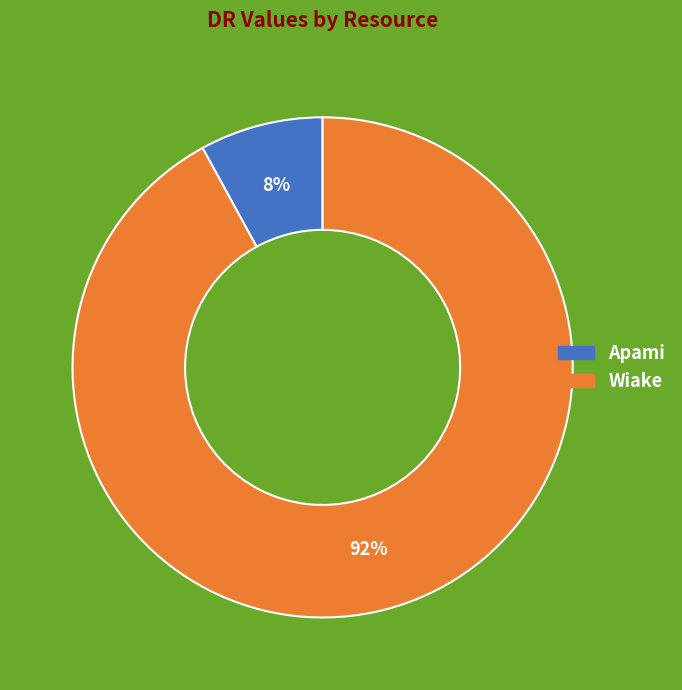

Is Apami the majority of the pie?

No